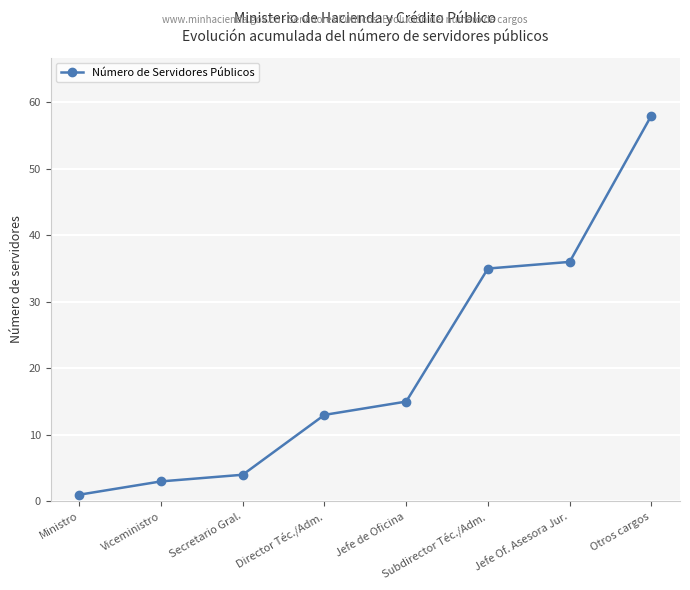

Between Director Téc./Adm. and Jefe Of. Asesora Jur., which is larger?

Jefe Of. Asesora Jur.